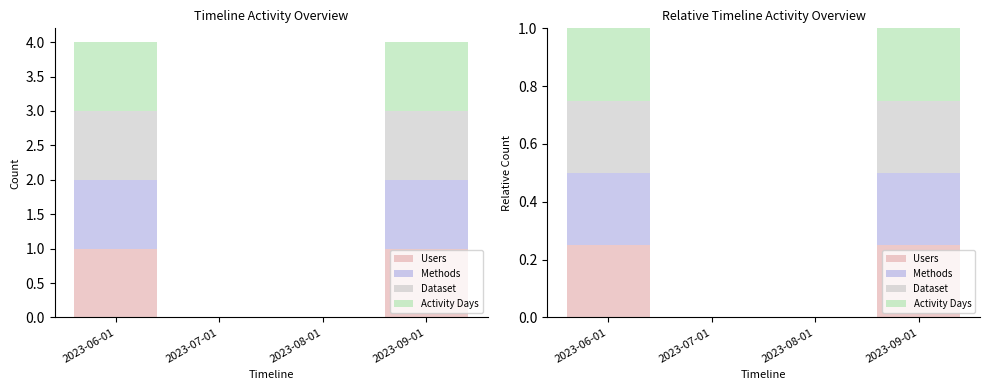

Are the bars horizontal?

No